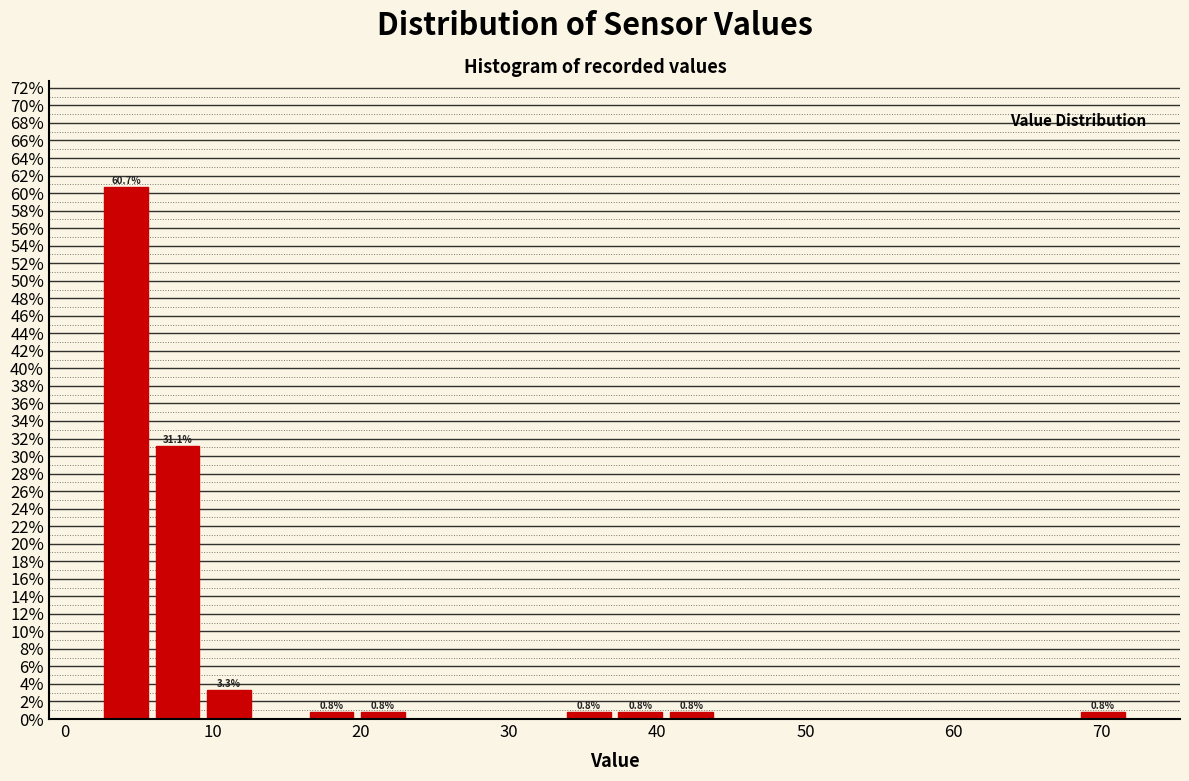

Around what value on the x-axis is the tallest bar? Give the approximate position of its centre, as read against the axis.

4